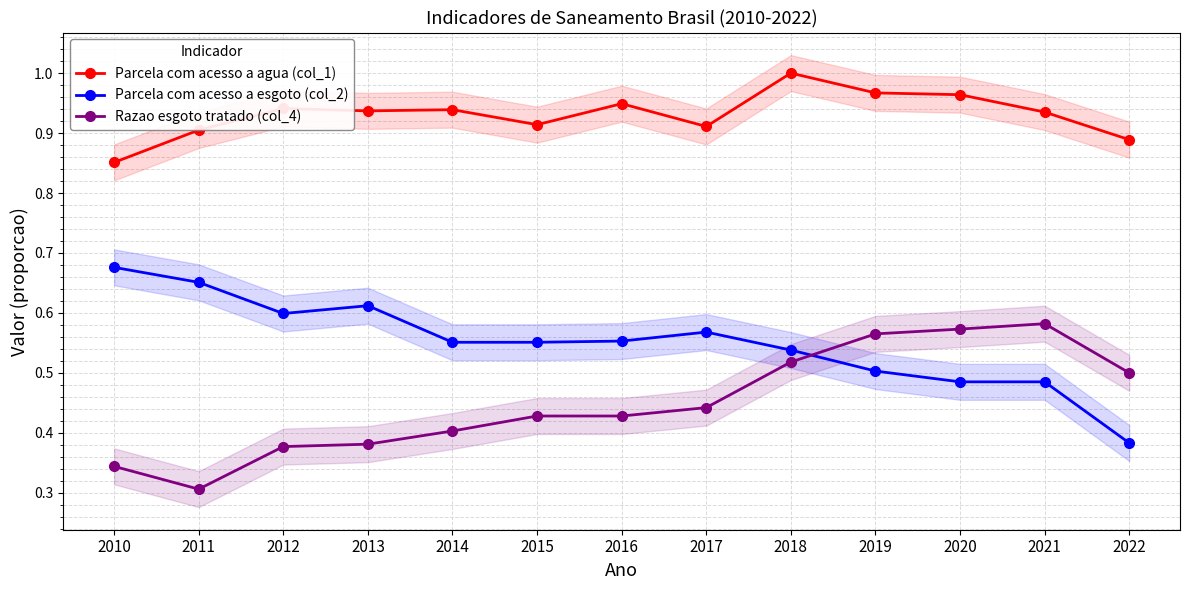

True or false: Razao esgoto tratado (col_4) and Parcela com acesso a esgoto (col_2) intersect in this chart.

True